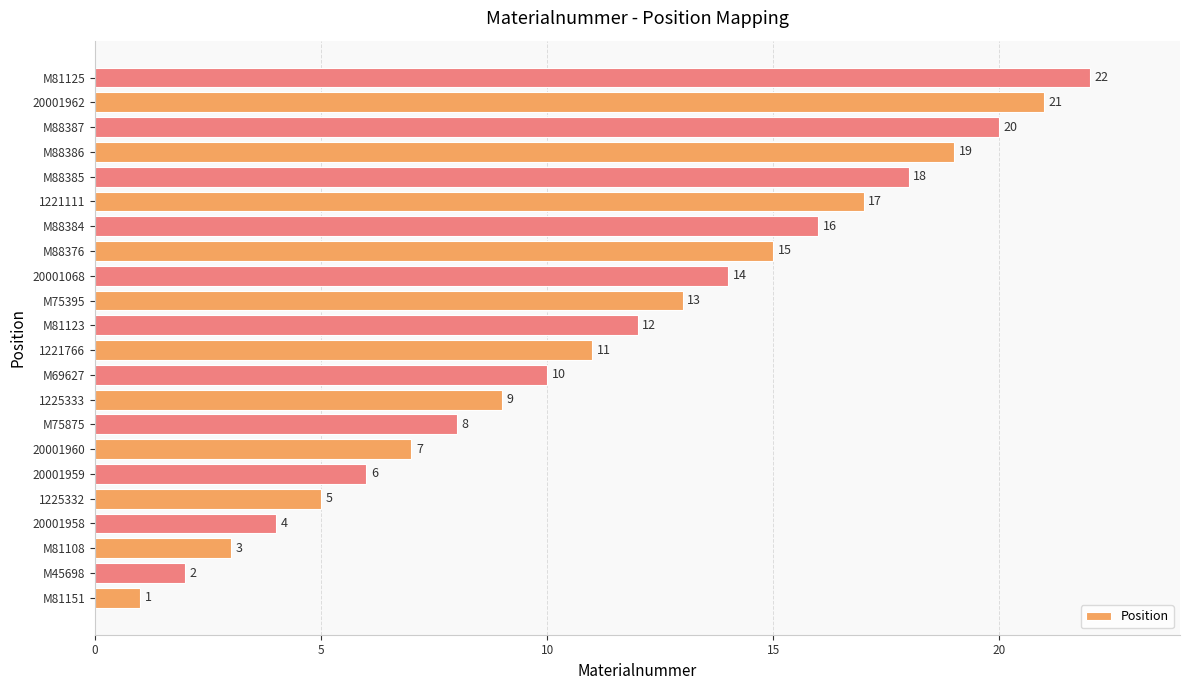

The value at 1225332 is 8. True or false?

False